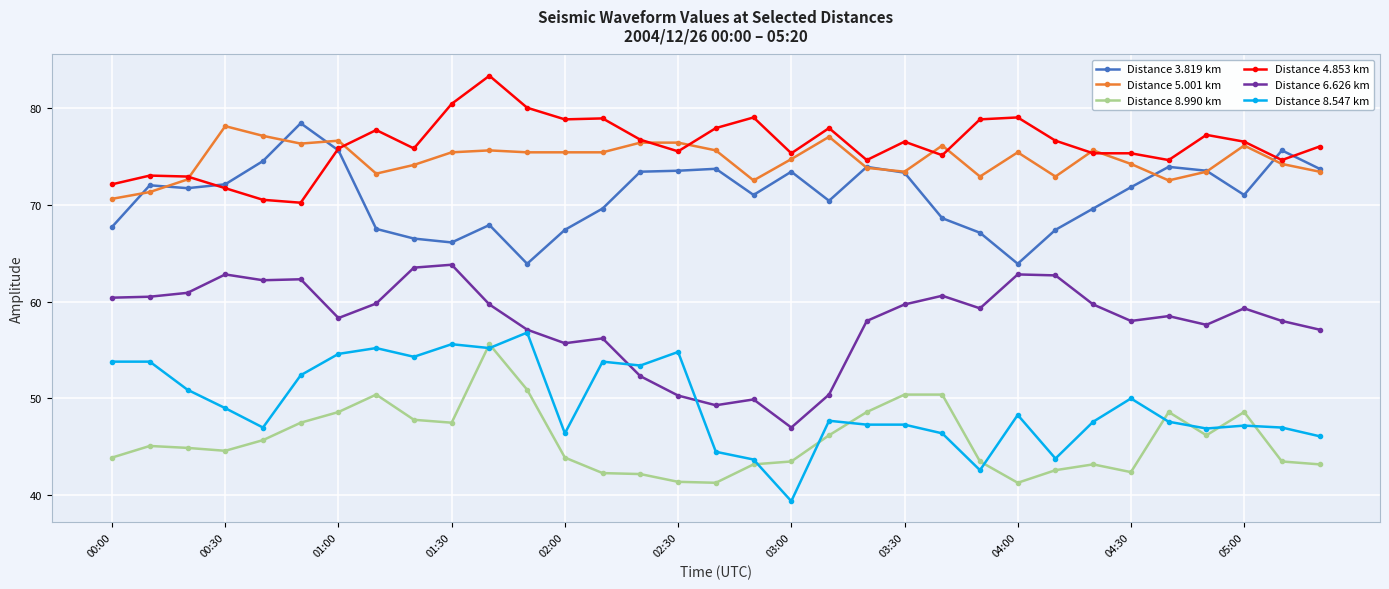

What is the greatest value displayed?

83.3